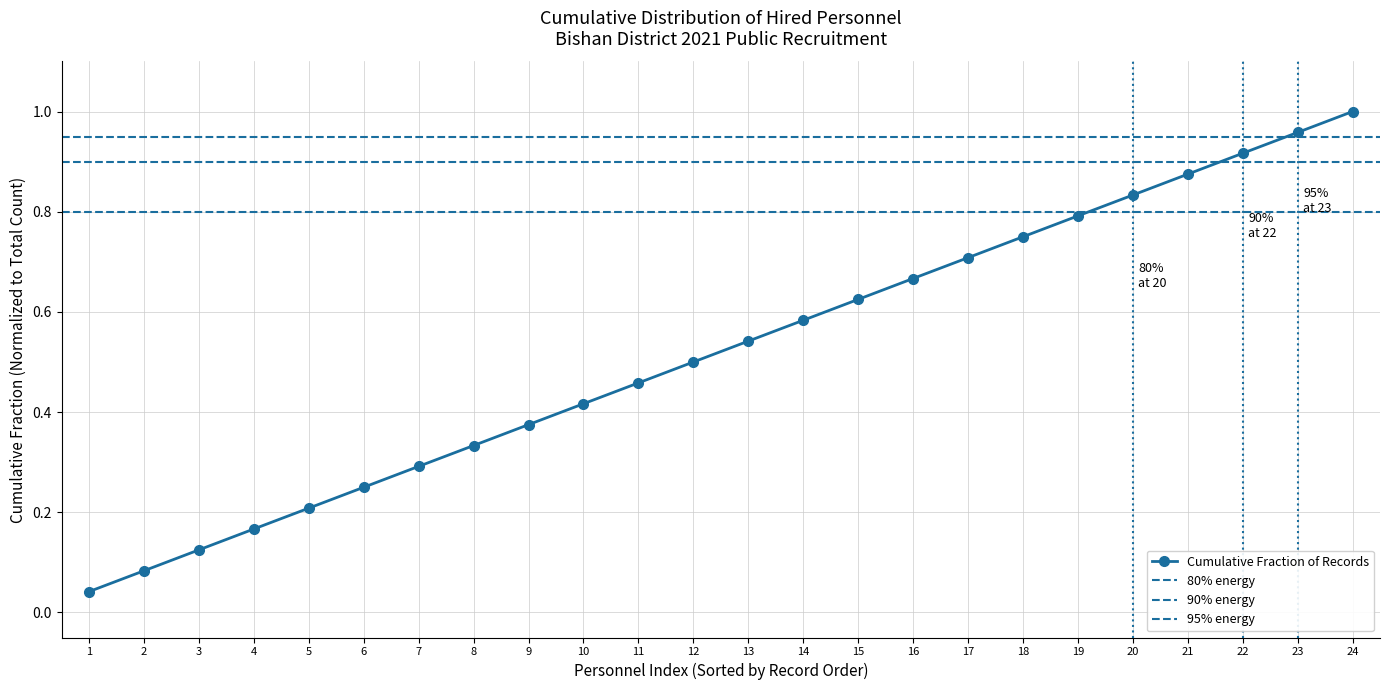

What is the change in value from 9 to 15?

+0.2